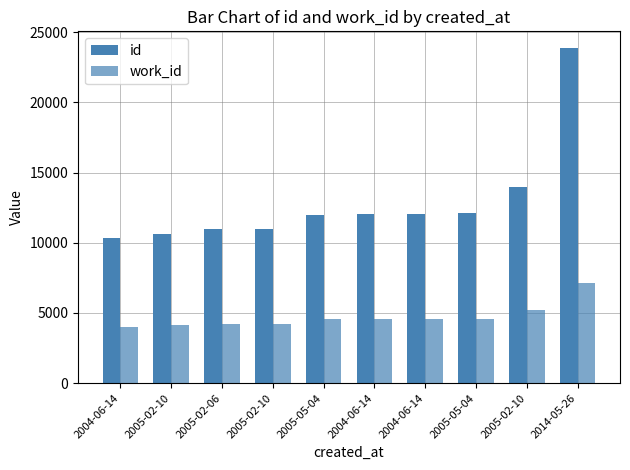

What is the sum of the id values at 2004-06-14 and 2005-02-10?

20995